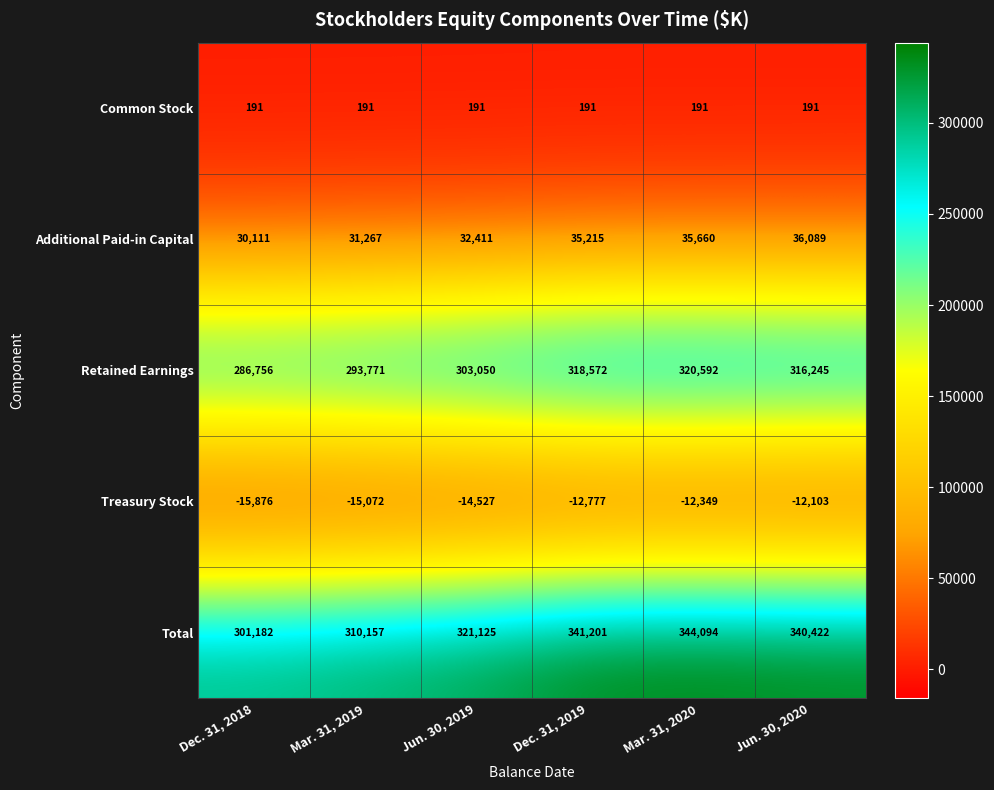

Is it true that Retained Earnings equals 521022 at Mar. 31, 2019?

False